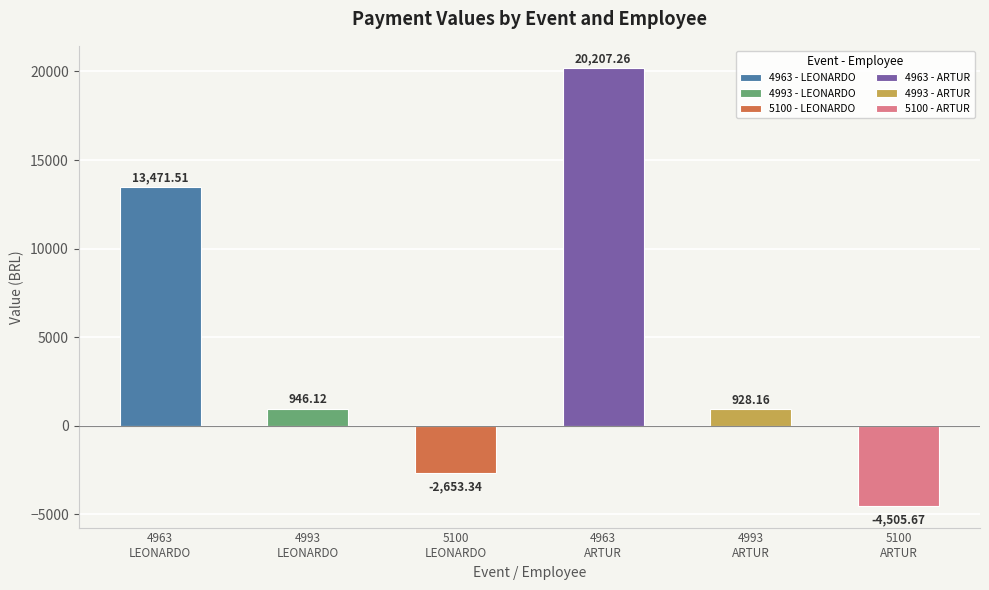

What value does the data have at 4993 - ARTUR?

928.2